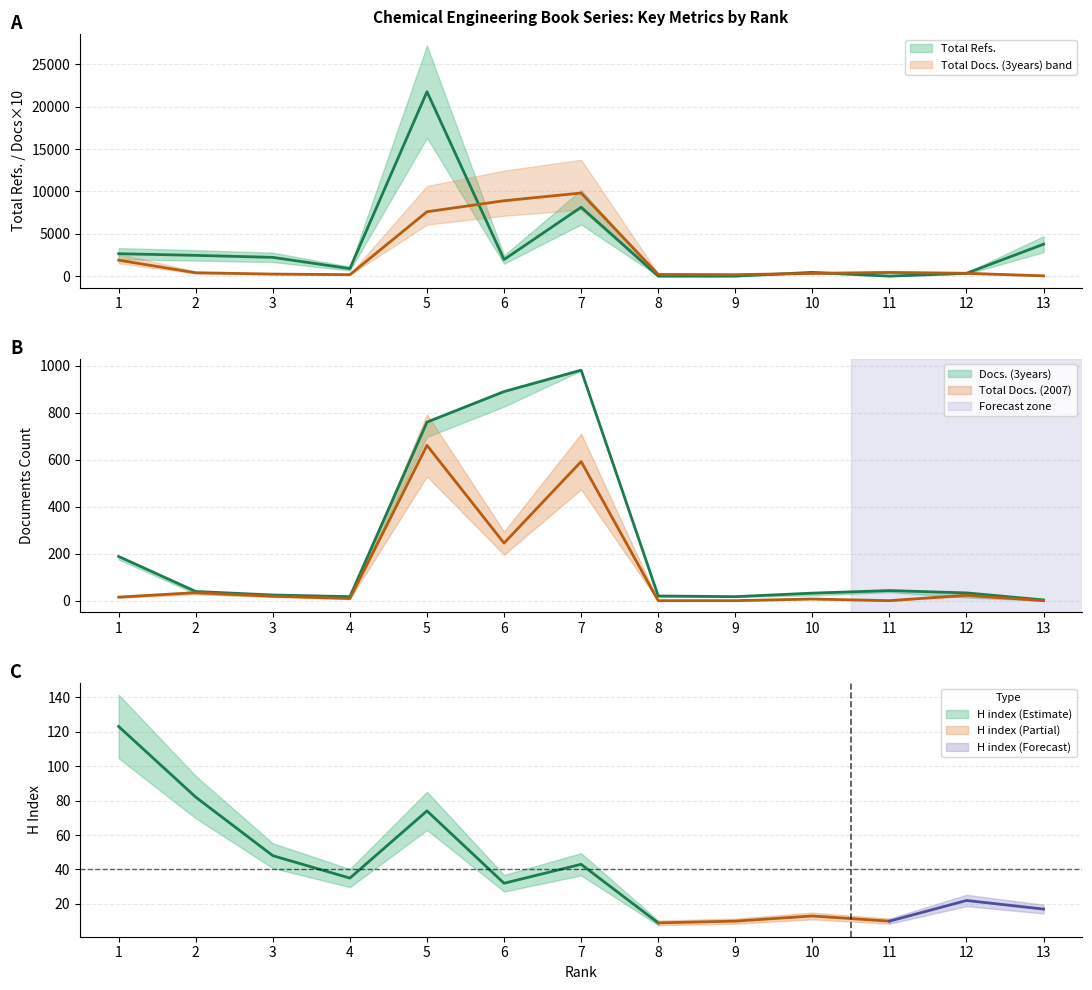

What is the total value across all series at 13?

3800